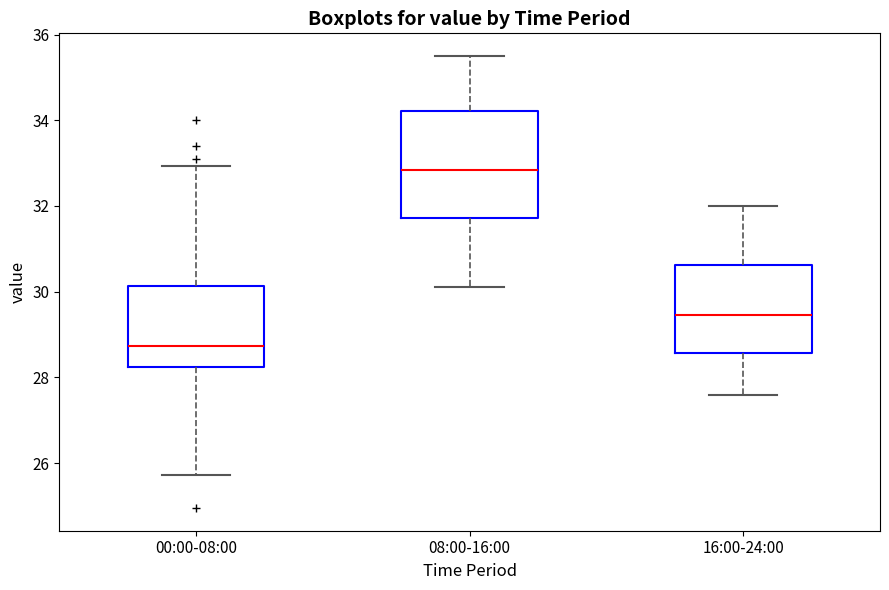

Where does the median line of the box for 08:00-16:00 sit on the y-axis? The values are not printed on the chart, so give them approximately, as read against the axis.

32.8